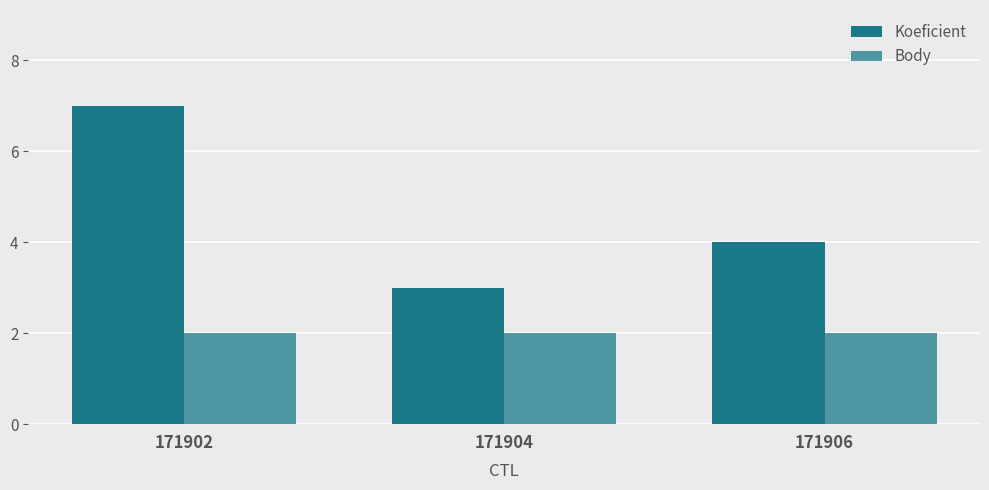

Are the bars grouped side by side (vs. stacked)?

Yes